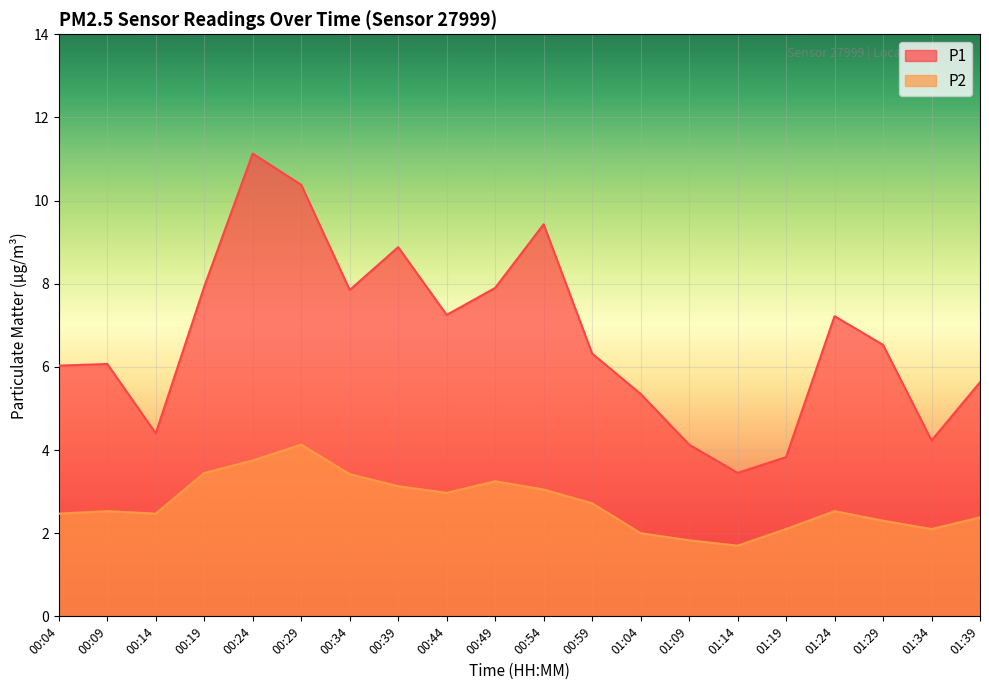

Where does the P1 series first go above 6?

00:04